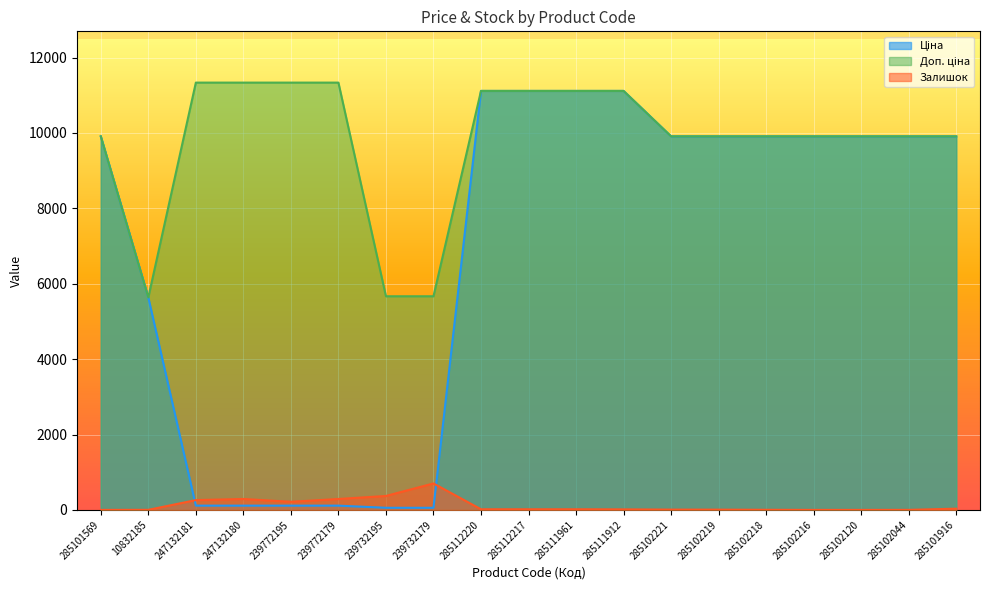

True or false: Доп. ціна and Ціна intersect in this chart.

False